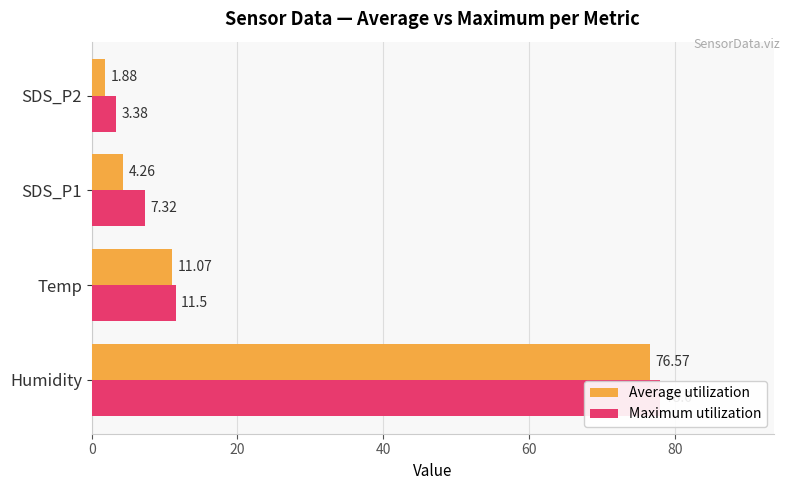

How many groups of bars are there?

4